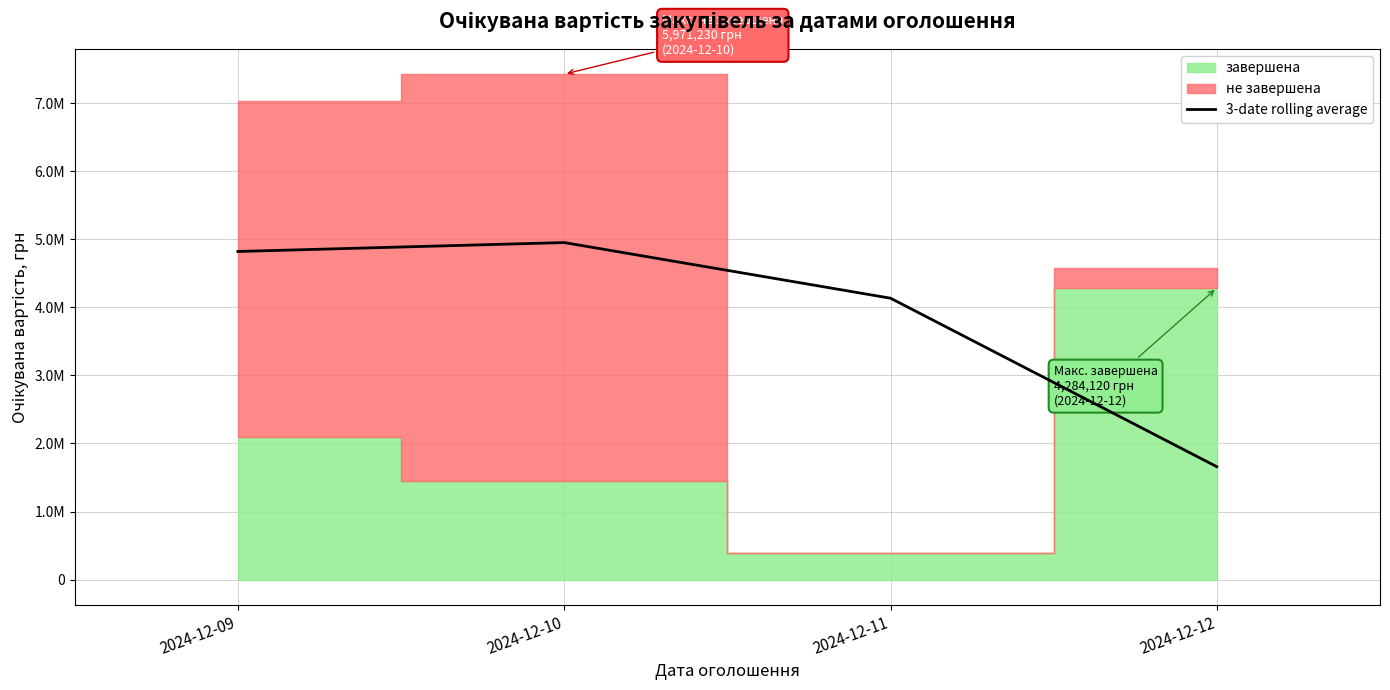

How many values are below 4820224?

2